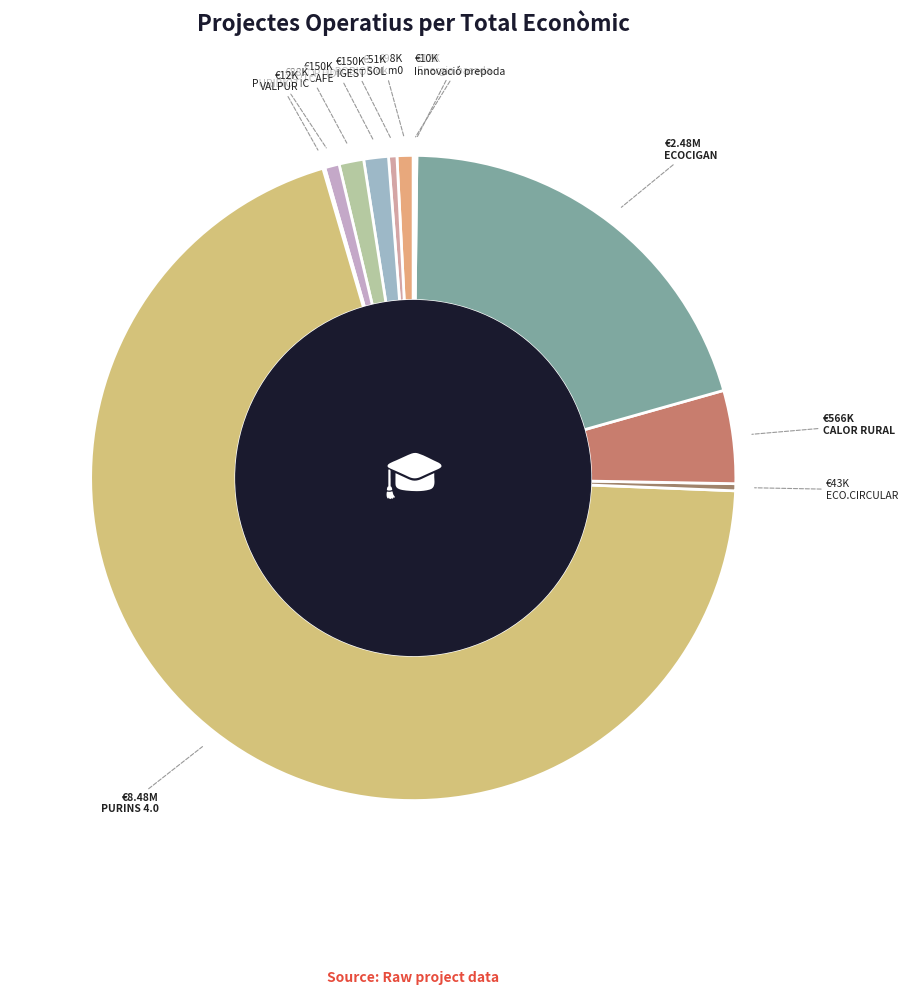

Which slice is the smallest?

Innovació prepoda